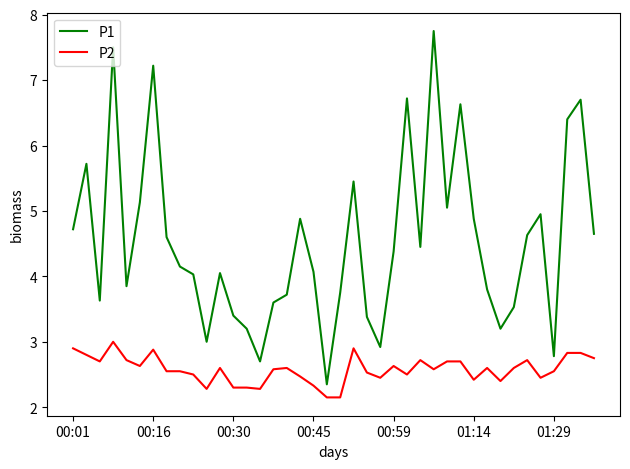

What is the difference between the maximum and minimum values in the P1 series?

5.4